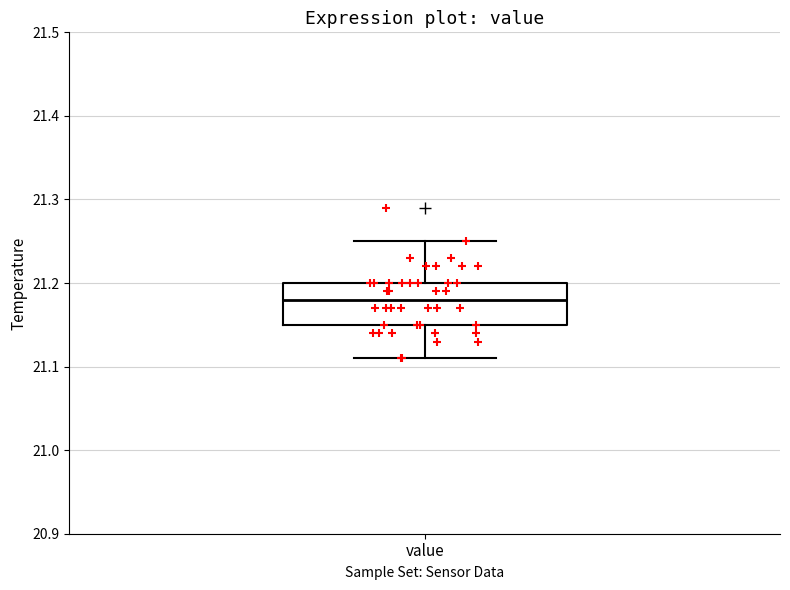

Transcribe this box plot: give where the median line is, the range the box spans, and where the two whiskers end, as read against the y-axis. The values are not printed on the chart, so give them approximately, as read against the axis.

median 21.18, box 21.15 to 21.20, whiskers 21.11 to 21.25